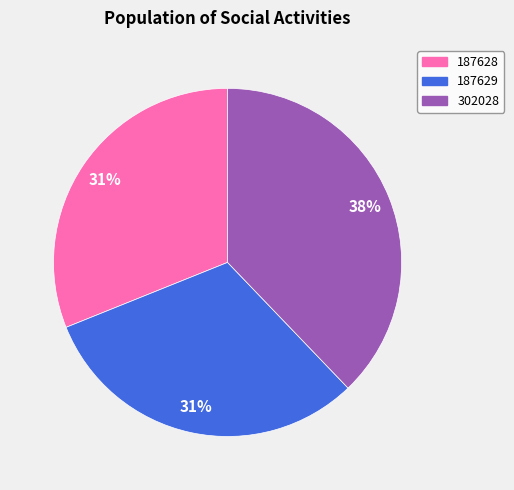

Combined, do 187629 and 187628 account for over 50%?

Yes